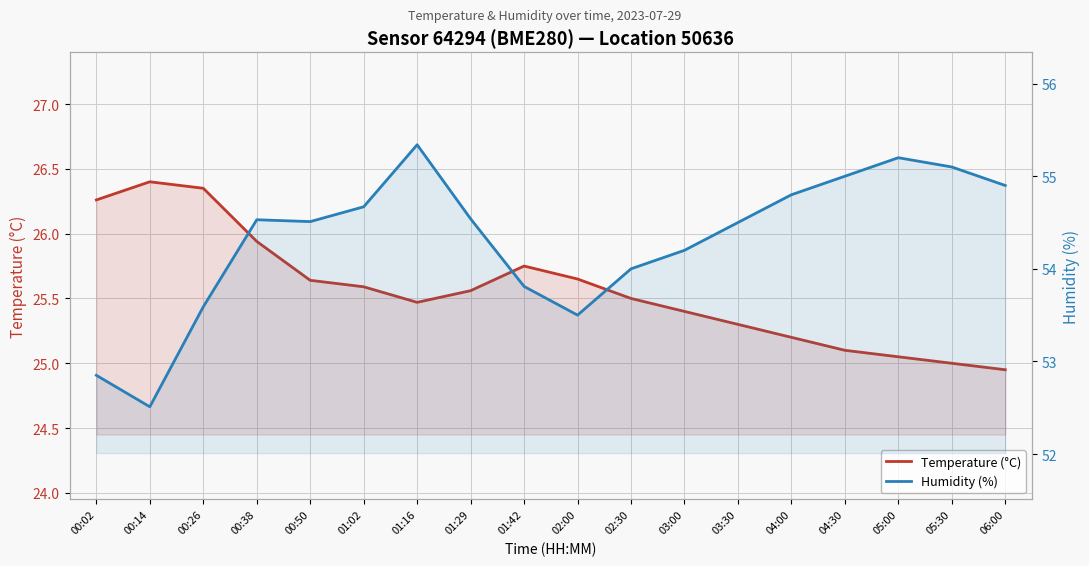

Rank the series by their average value, from highest to lowest.

Humidity (%), Temperature (°C)